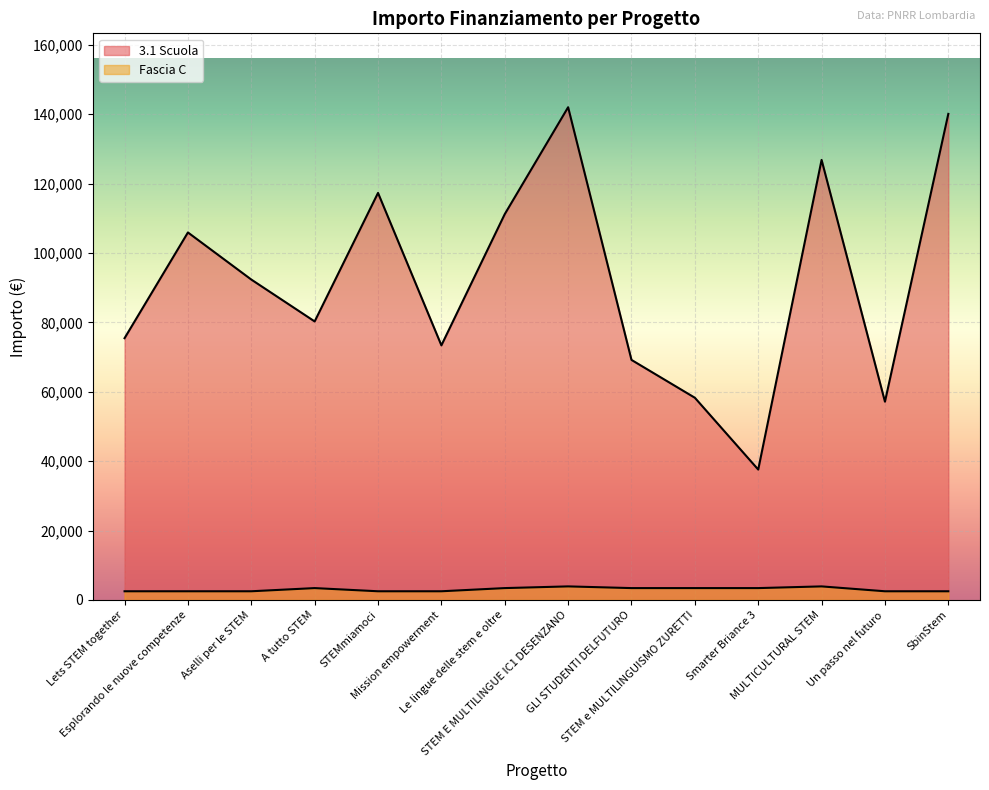

List the labels in order of Fascia C value, smallest first.

Lets STEM together, Esplorando le nuove competenze, Aselli per le STEM, STEMmiamoci, Mission empowerment, Un passo nel futuro, SbinStem, A tutto STEM, Le lingue delle stem e oltre, GLI STUDENTI DELFUTURO, STEM e MULTILINGUISMO ZURETTI, Smarter Briance 3, STEM E MULTILINGUE IC1 DESENZANO, MULTICULTURAL STEM